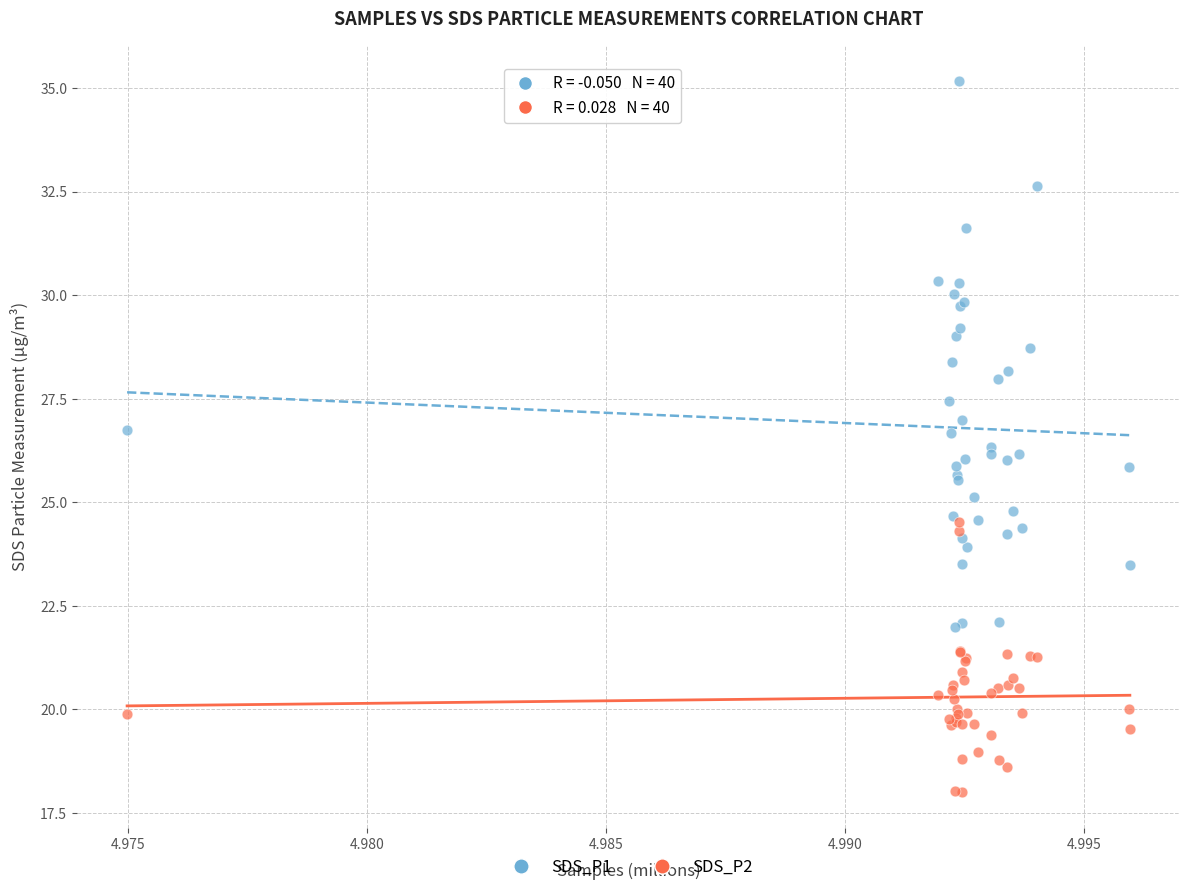

What are all the series names shown in the legend?

SDS_P1, SDS_P2